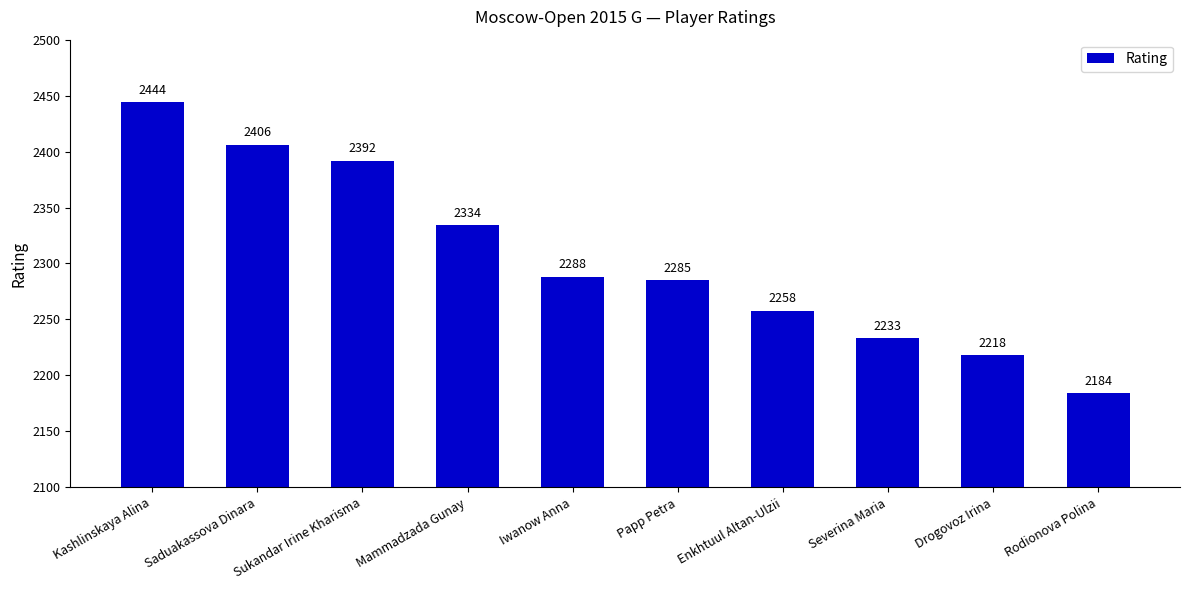

Reading right to left, extract all data points from this chart.

Rodionova Polina=2184	Drogovoz Irina=2218	Severina Maria=2233	Enkhtuul Altan-Ulzii=2258	Papp Petra=2285	Iwanow Anna=2288	Mammadzada Gunay=2334	Sukandar Irine Kharisma=2392	Saduakassova Dinara=2406	Kashlinskaya Alina=2444